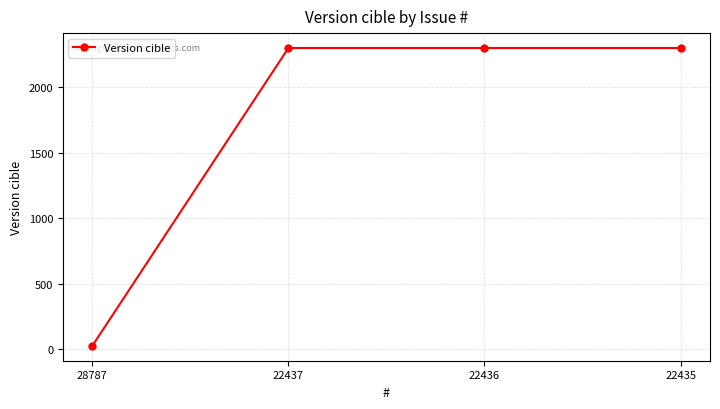

Is it true that the value at 22435 is 4060?

False